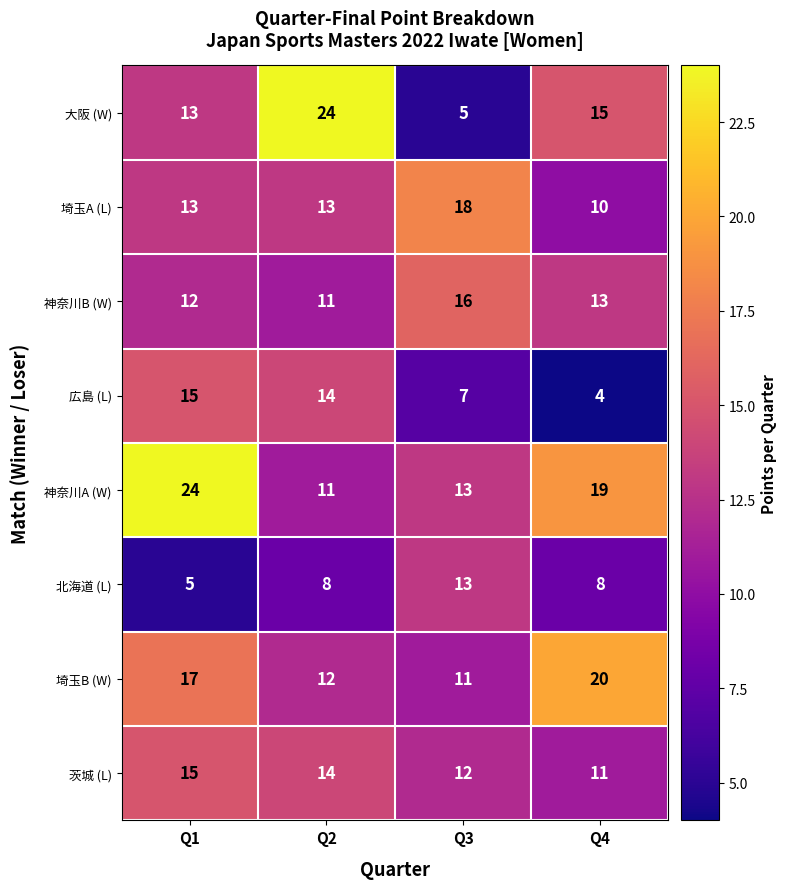

Which series has the largest total across all categories?

神奈川A (W)